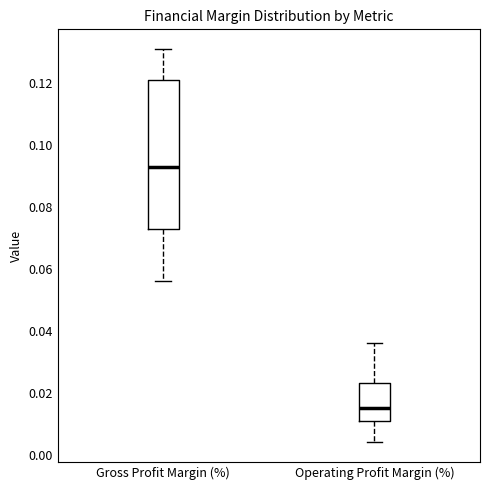

Which box's median line is the lowest?

Operating Profit Margin (%)